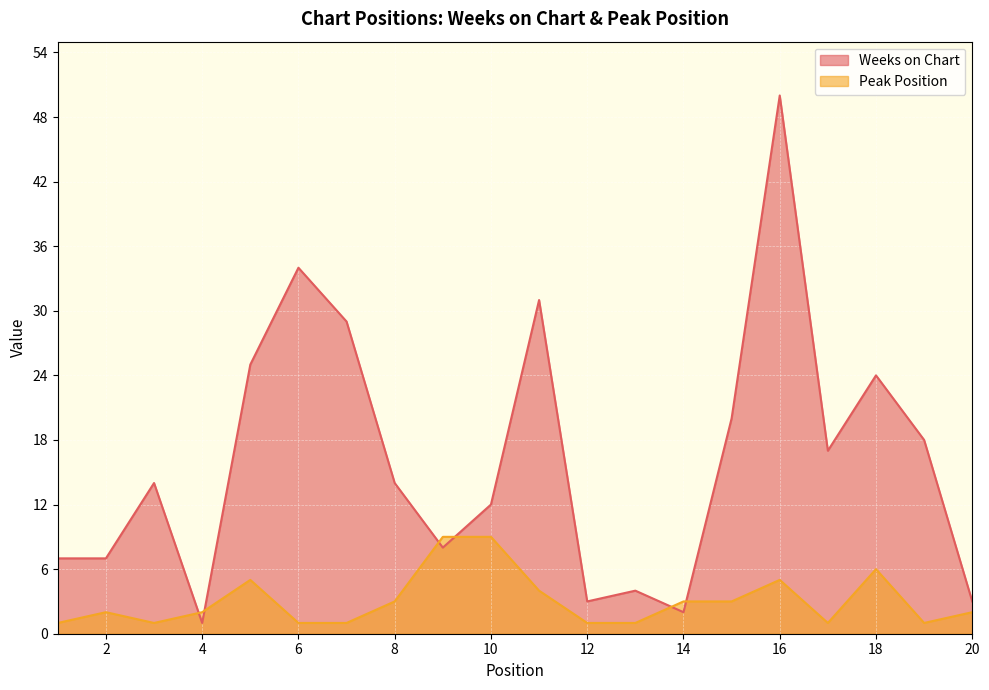

Reading left to right, transcribe all the data shown in this chart.

Weeks on Chart: 1=7	2=7	3=14	4=1	5=25	6=34	7=29	8=14	9=8	10=12	11=31	12=3	13=4	14=2	15=20	16=50	17=17	18=24	19=18	20=3
Peak Position: 1=1	2=2	3=1	4=2	5=5	6=1	7=1	8=3	9=9	10=9	11=4	12=1	13=1	14=3	15=3	16=5	17=1	18=6	19=1	20=2